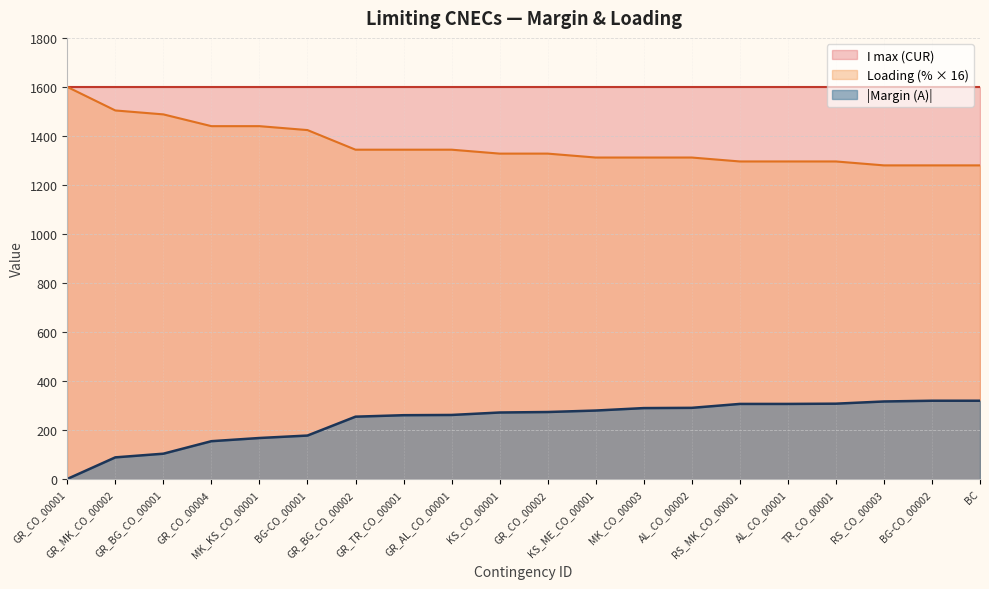

What is the sum of all values?

4759